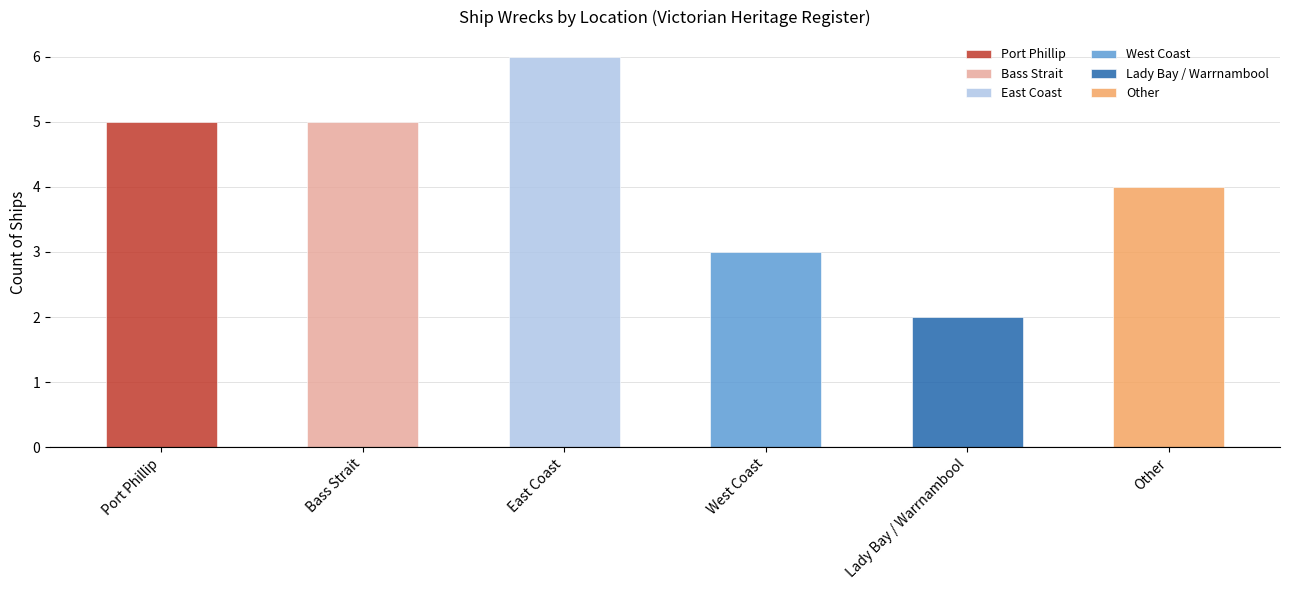

Reading right to left, extract all data points from this chart.

Other=4	Lady Bay / Warrnambool=2	West Coast=3	East Coast=6	Bass Strait=5	Port Phillip=5